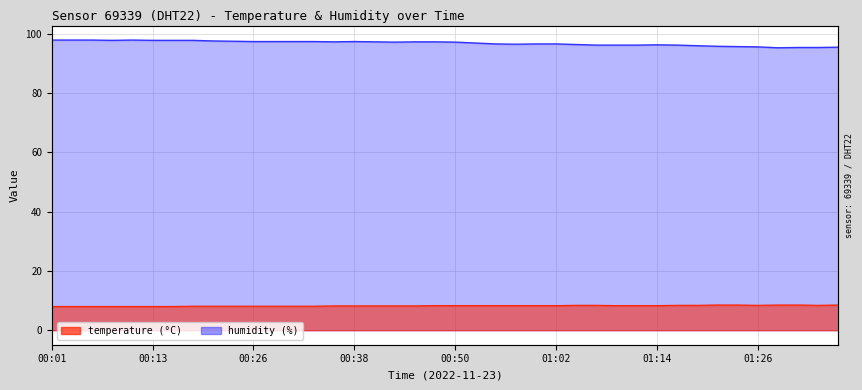

Where is the first local minimum for humidity?

00:08